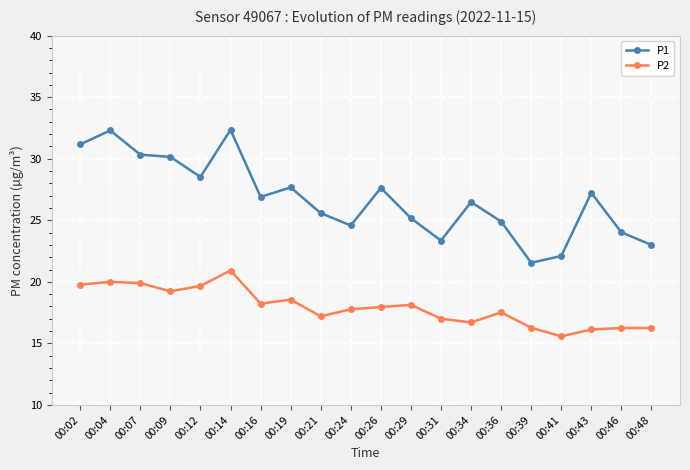

What is the difference between the second highest and minimum values in the P2 series?

4.4